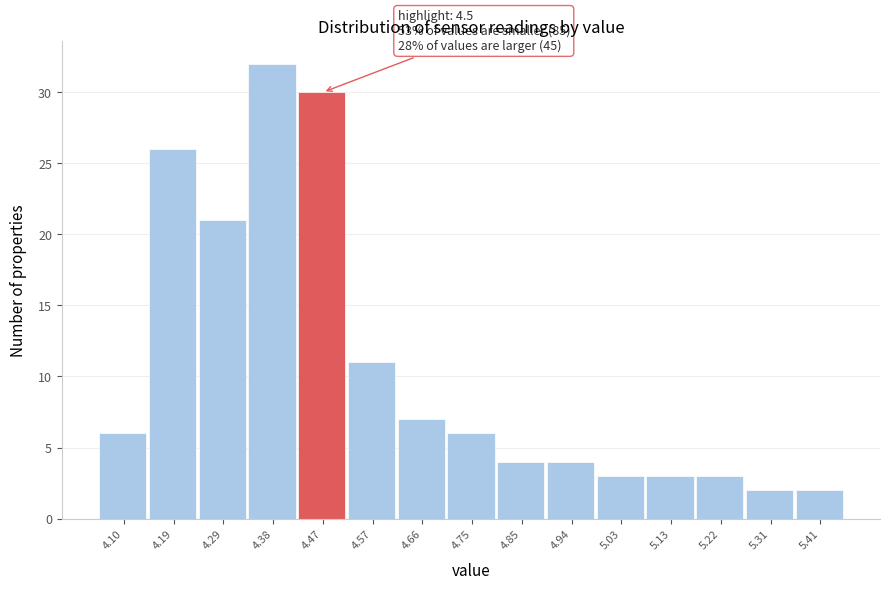

Reading right to left, transcribe all the data shown in this chart.

5.41=2	5.31=2	5.22=3	5.13=3	5.03=3	4.94=4	4.85=4	4.75=6	4.66=7	4.57=11	4.47=30	4.38=32	4.29=21	4.19=26	4.10=6